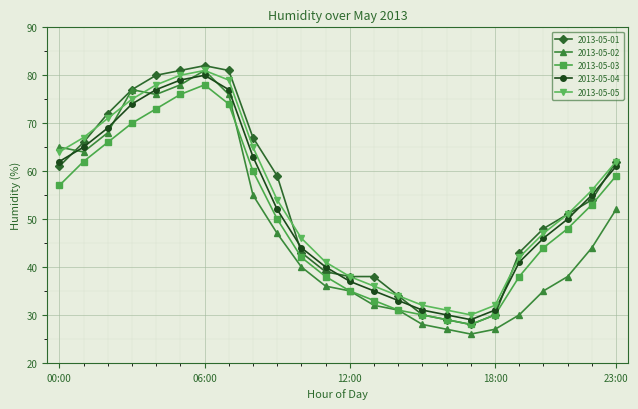

Which series ends up on top after the final intersection of 2013-05-04 and 2013-05-02?

2013-05-04